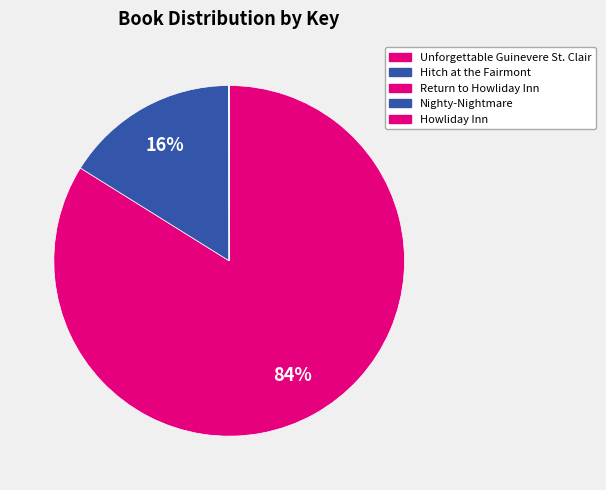

What is the change in value from Hitch at the Fairmont to Return to Howliday Inn?

-411410384